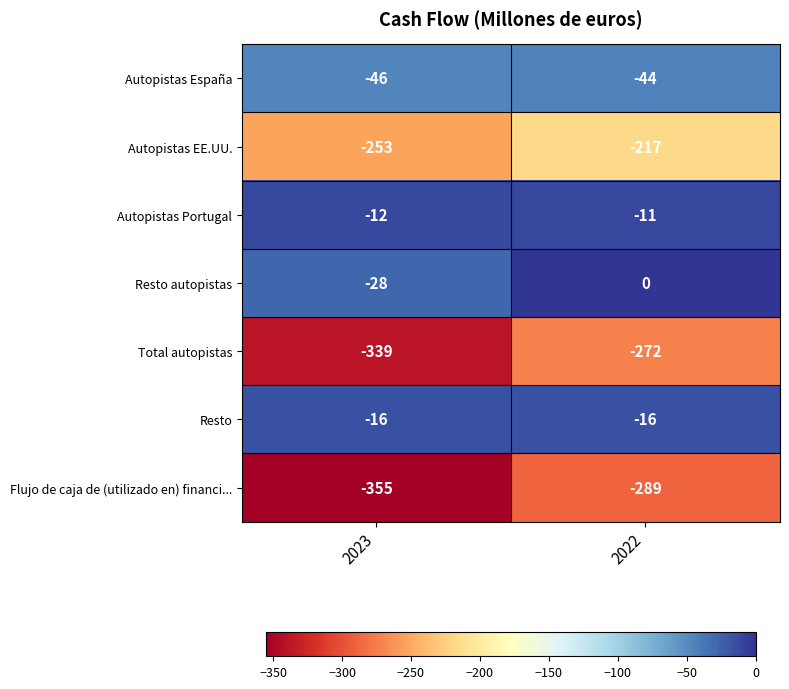

What is the minimum value shown in the chart?

-355